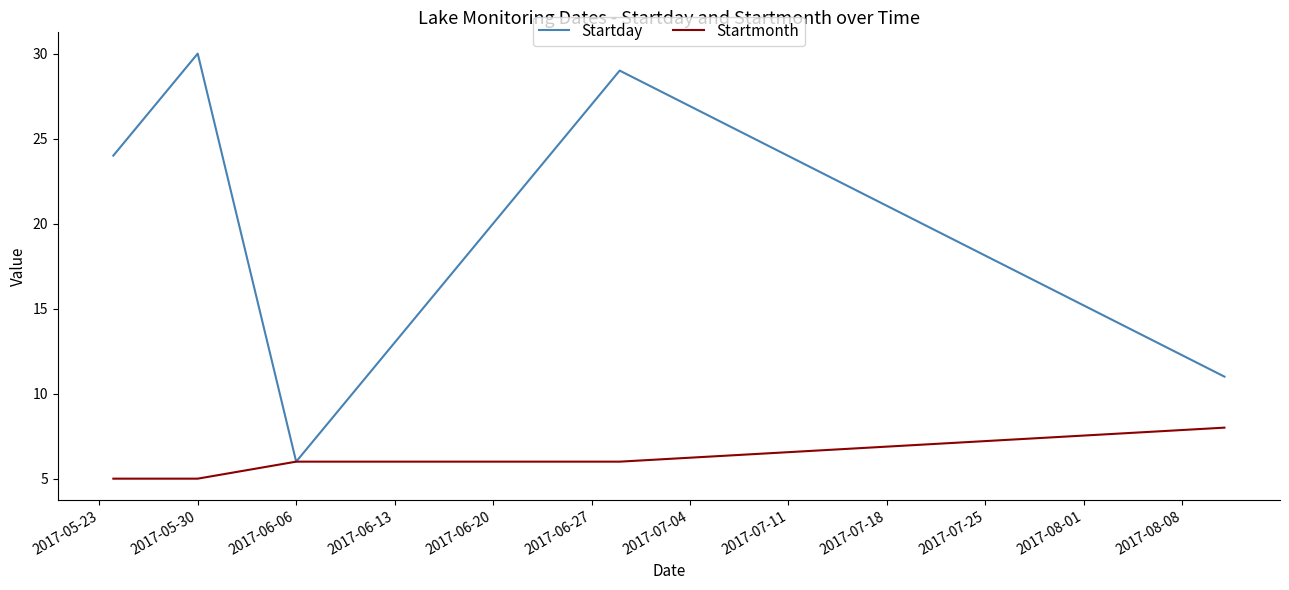

Which series has the largest total across all categories?

Startday